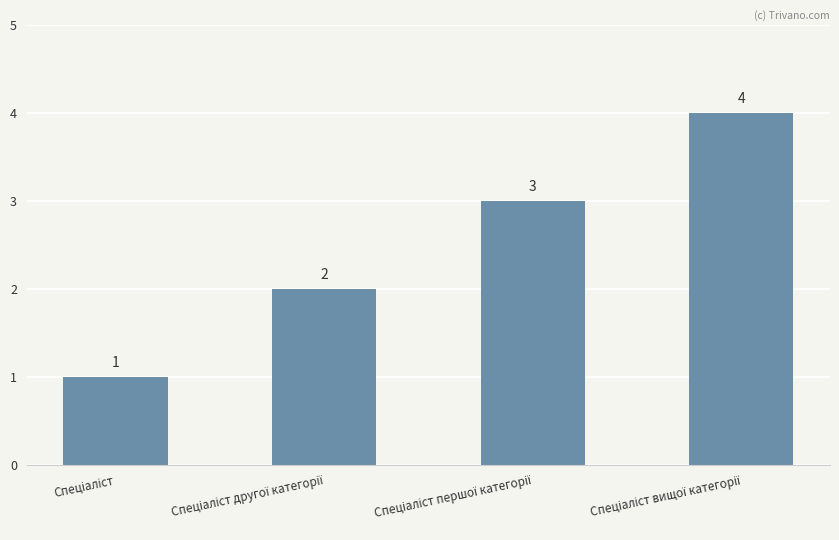

What is the greatest value displayed?

4